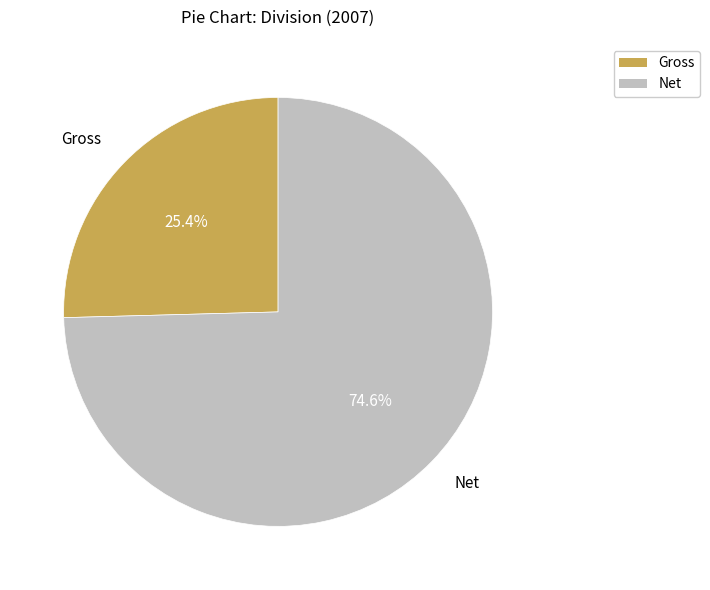

True or false: Net accounts for 82% of the total.

False